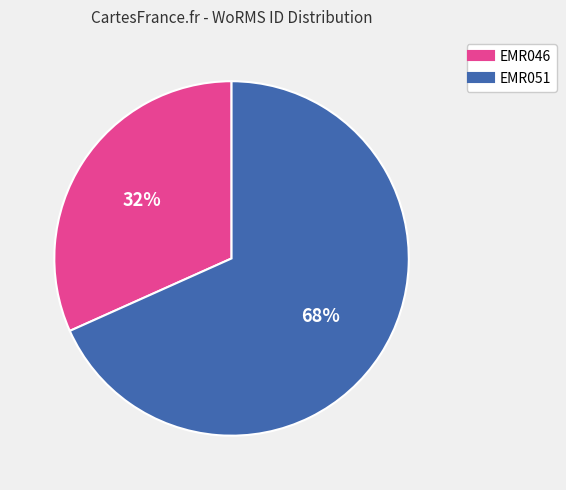

To the nearest percent, what is the combined percentage of EMR046 and EMR051?

100%